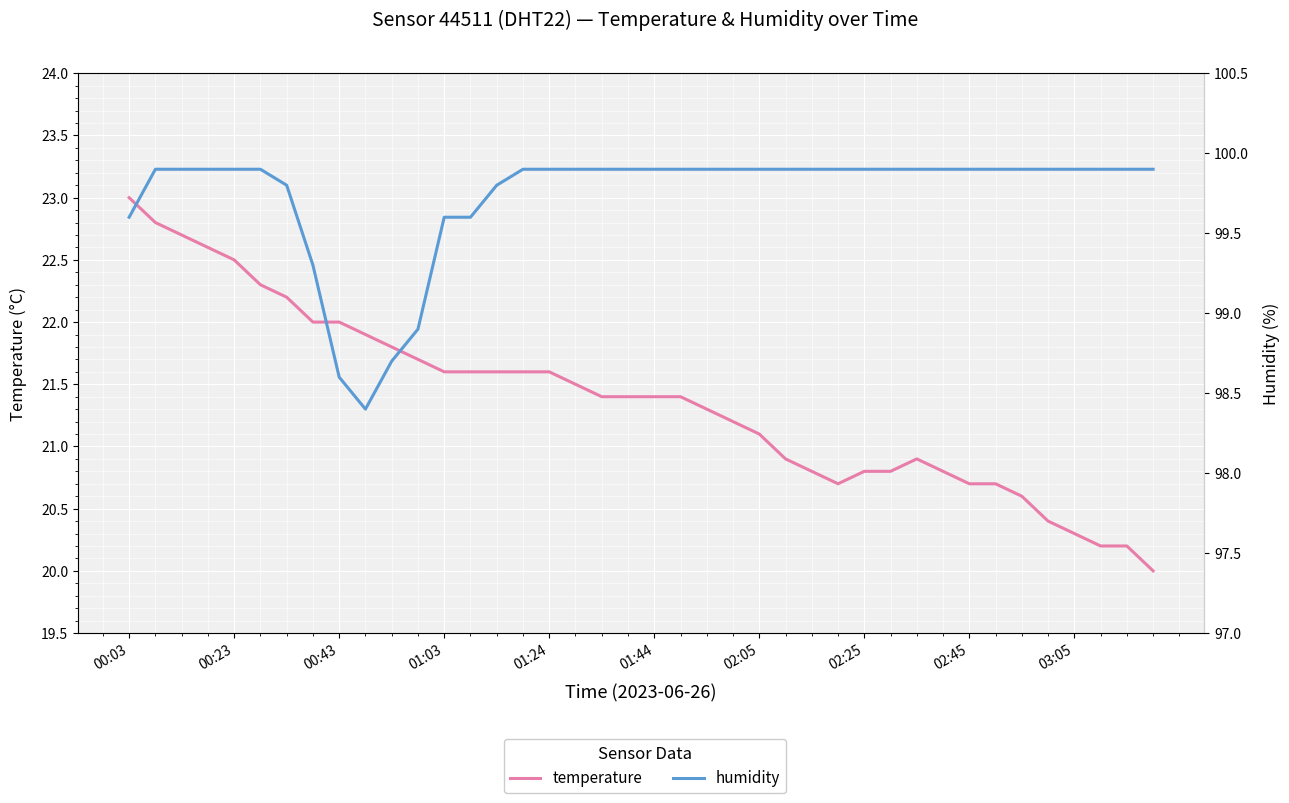

How many data points in temperature are above 21?

25